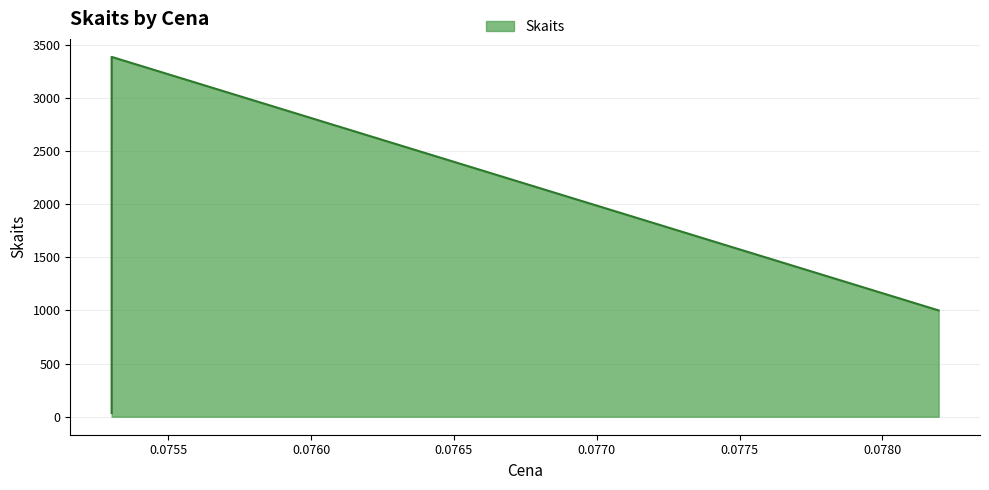

Rank the categories by value from highest to lowest.

0.0753012052, 0.0781974054, 0.0753012052